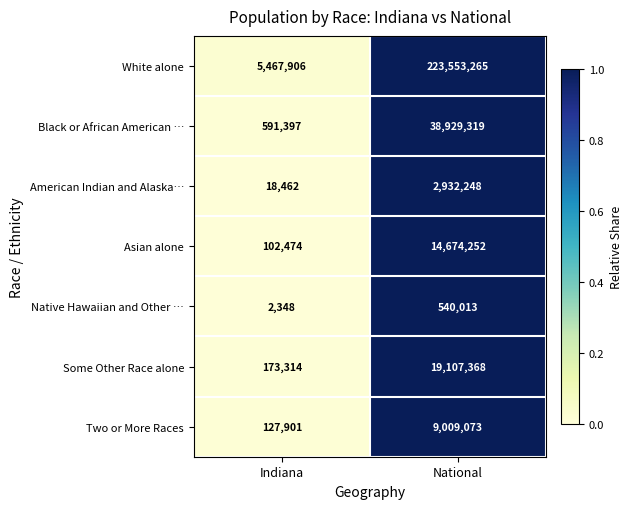

What is the difference between the maximum and minimum values in the Native Hawaiian and Other … series?

537665